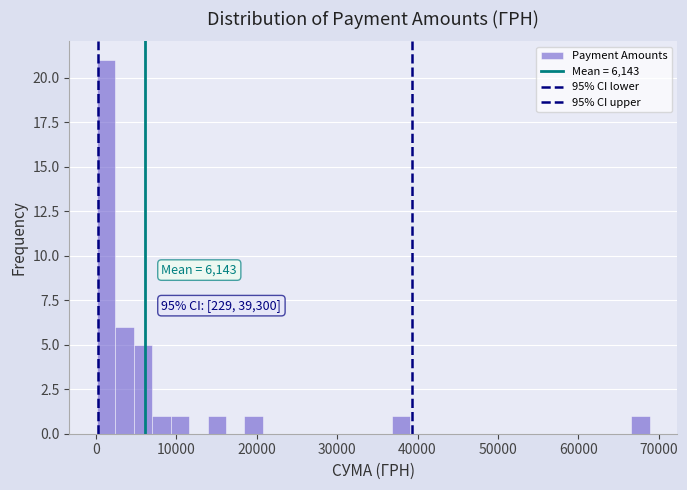

Read against the x-axis, roughly where is the centre of the tallest bar?

1000